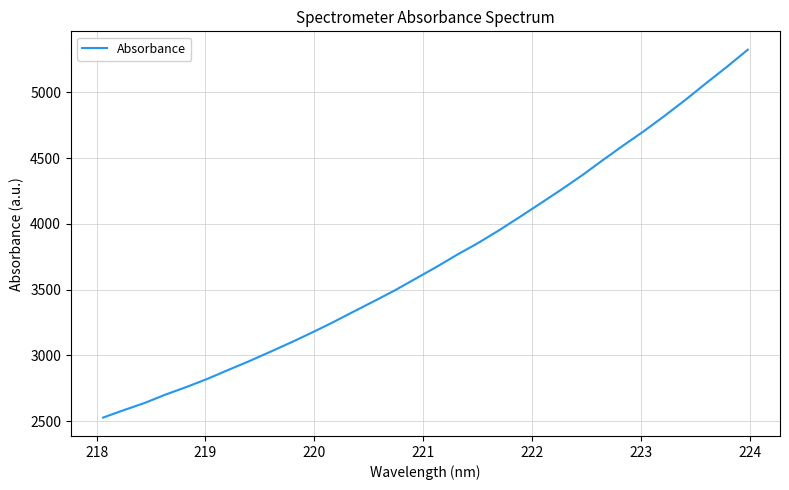

How many lines are shown in the chart?

1